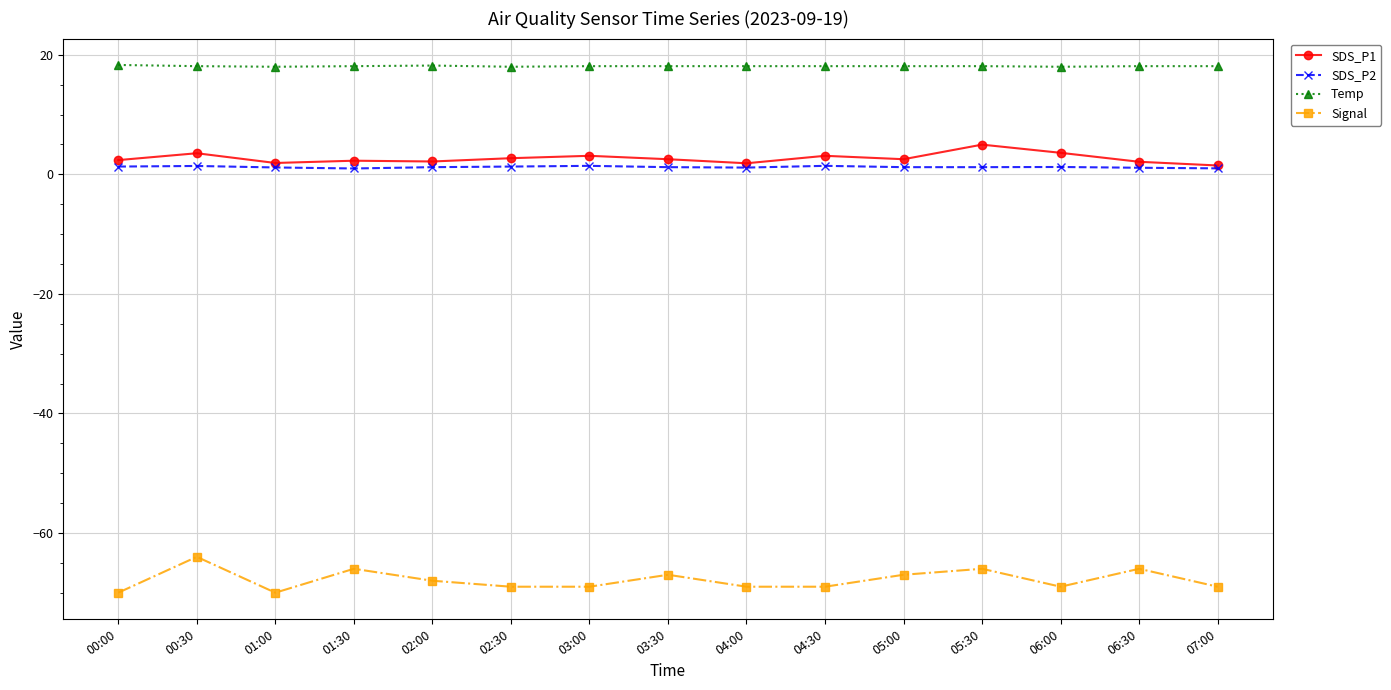

At which label does Signal reach its peak?

00:30